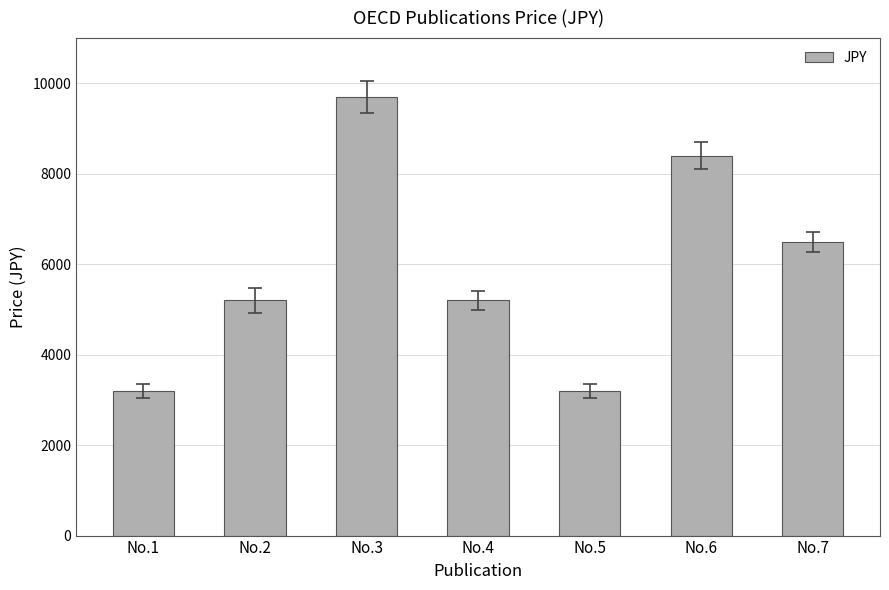

The value at No.4 is 5200. True or false?

True